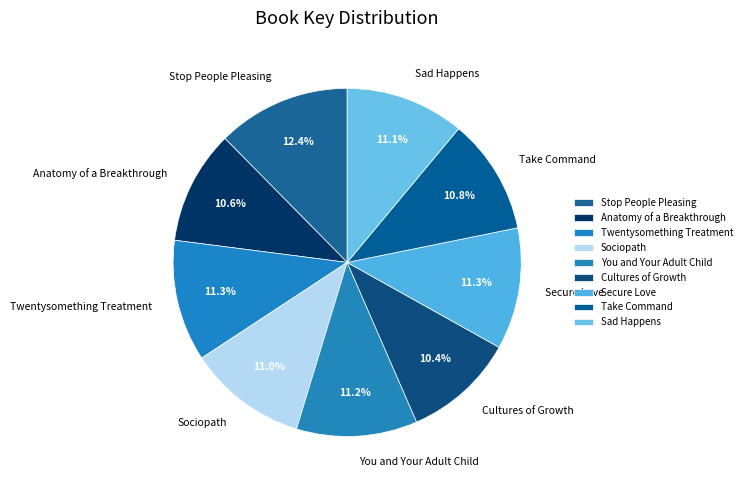

To the nearest percent, what is the difference between the largest and smallest slice percentages?

2%